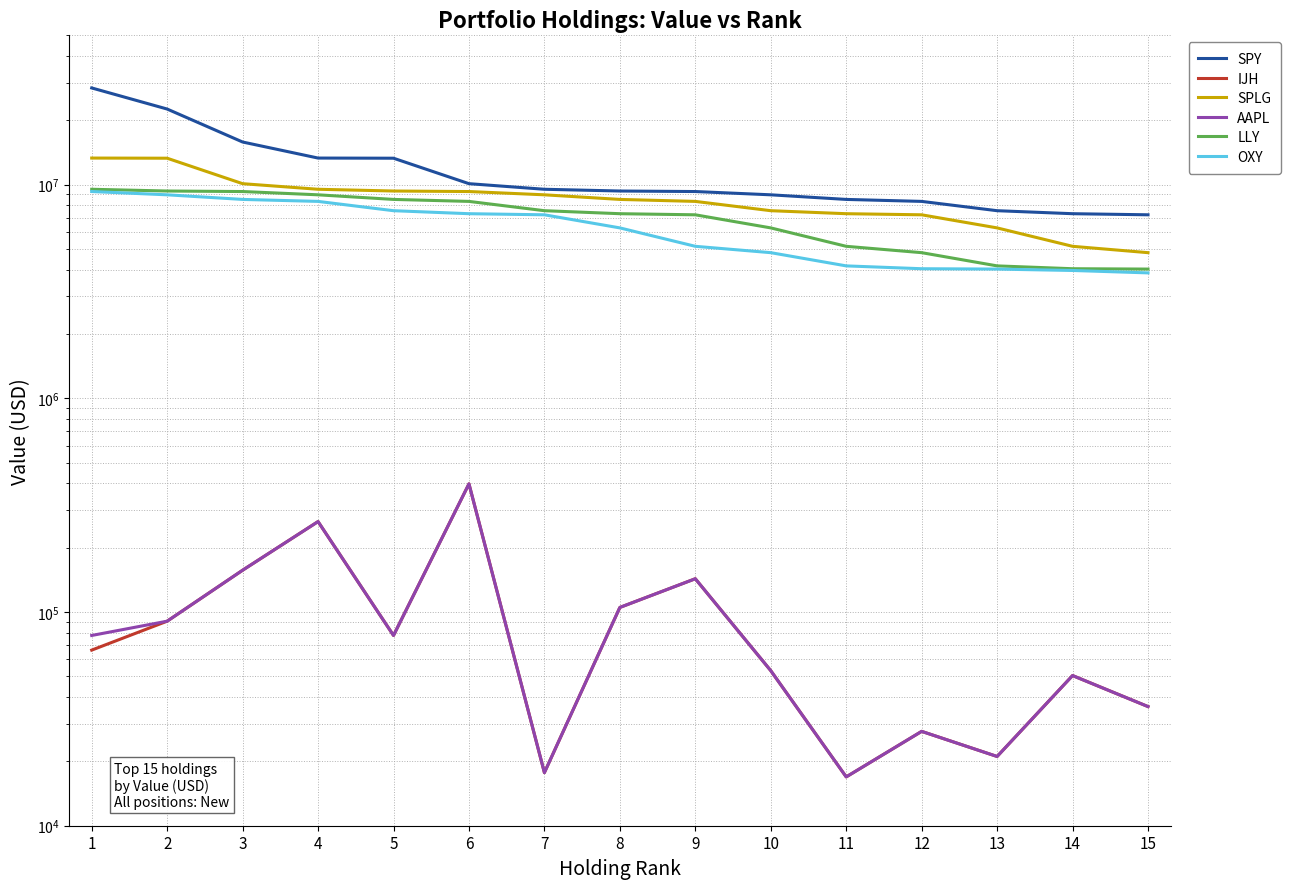

What is the value of the SPLG point at the 3rd from the left?

10109645